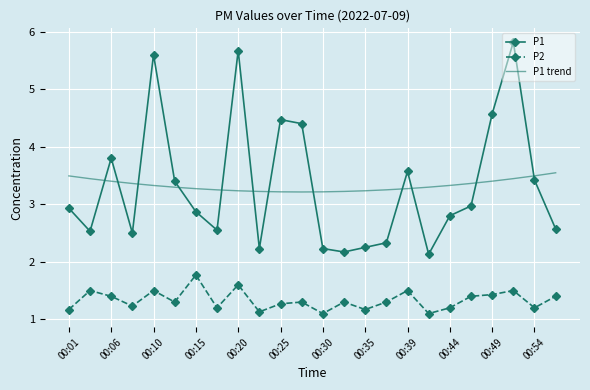

What is the sum of all P2 values?

32.0